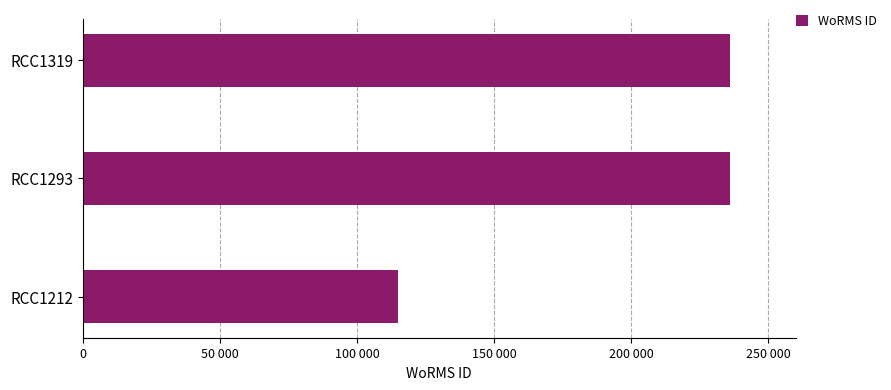

What is the sum of all values?

587014